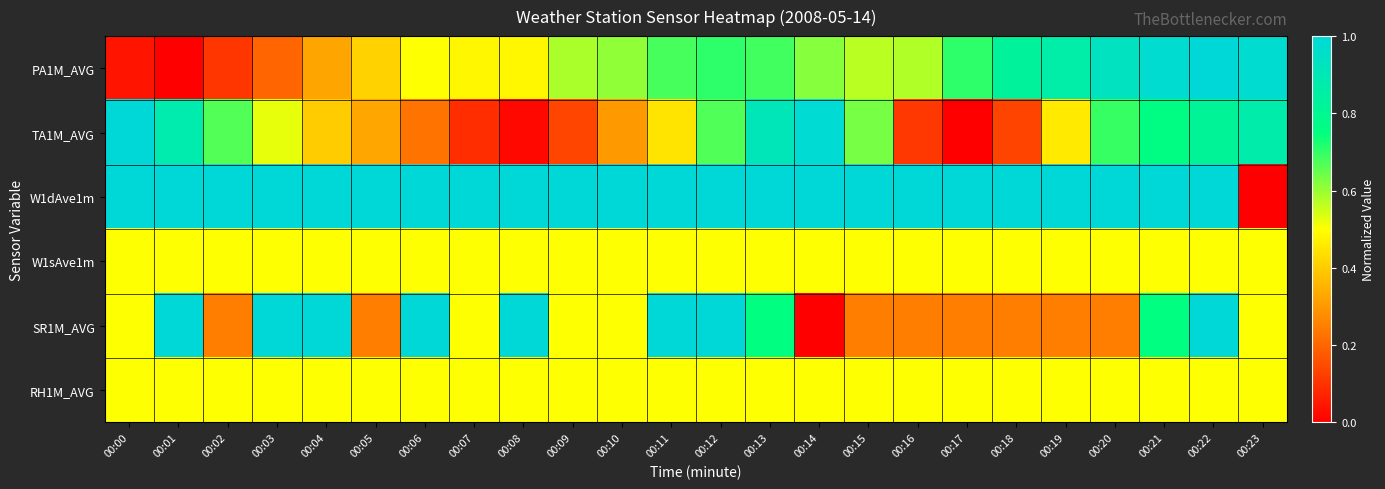

What is the difference between the highest and lowest values at 00:23?

1.0